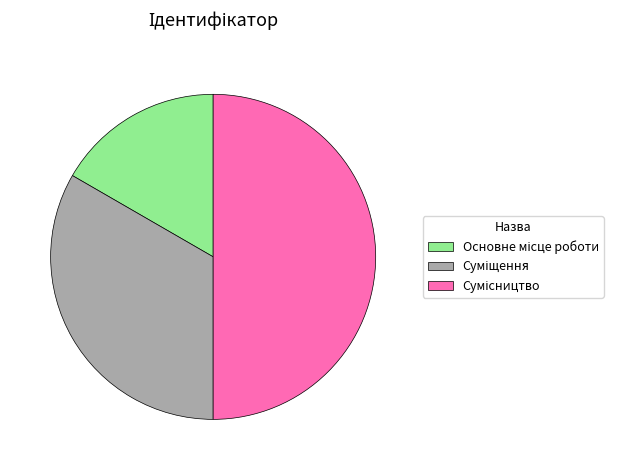

What percentage is the Суміщення slice, to the nearest percent?

33%